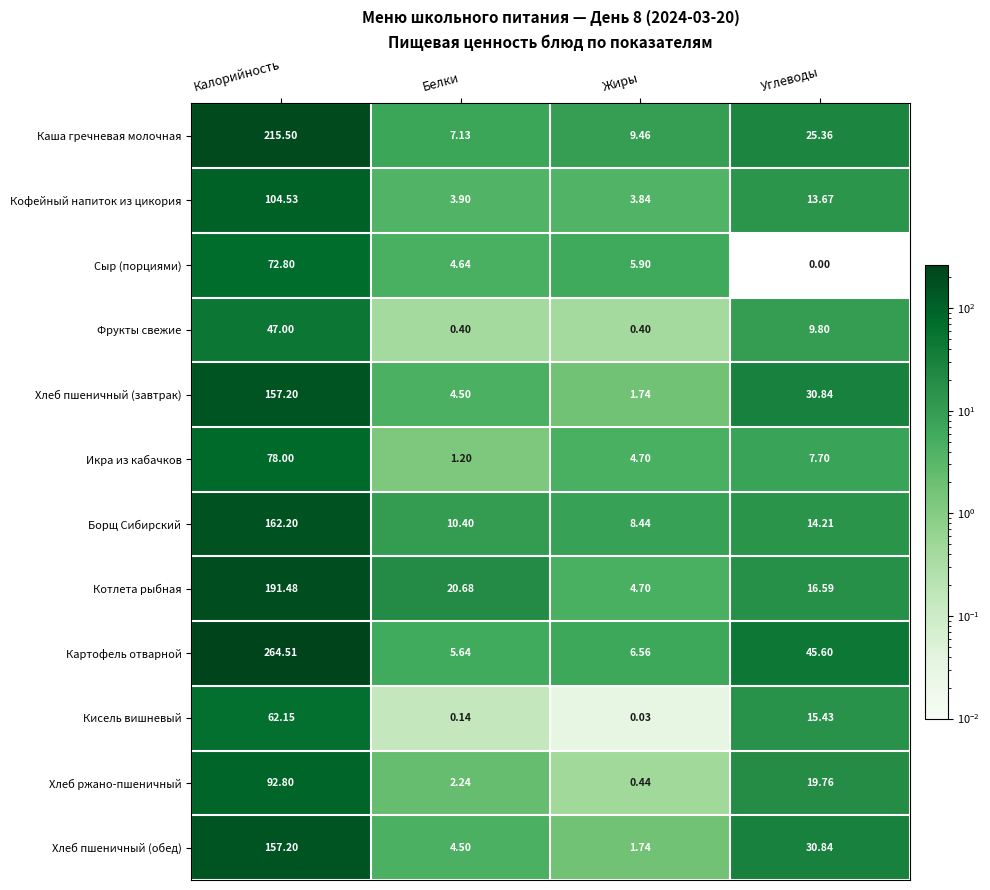

Which series has the largest total across all categories?

Картофель отварной